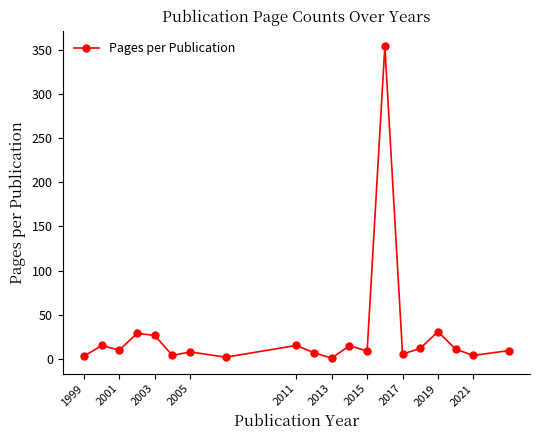

What is the value of the 4th point from the left?

29.0